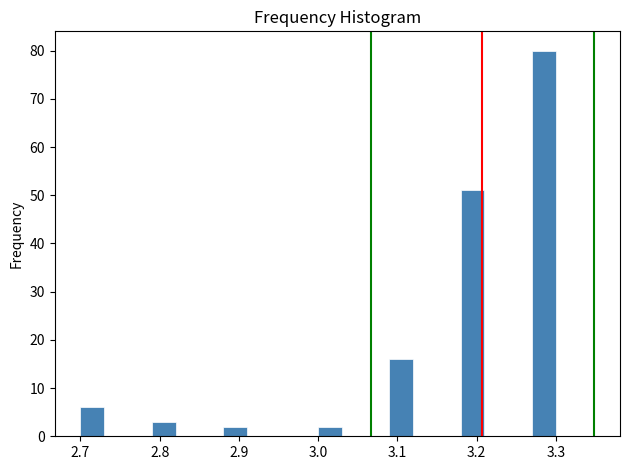

Read against the x-axis, roughly where is the centre of the tallest bar?

3.29